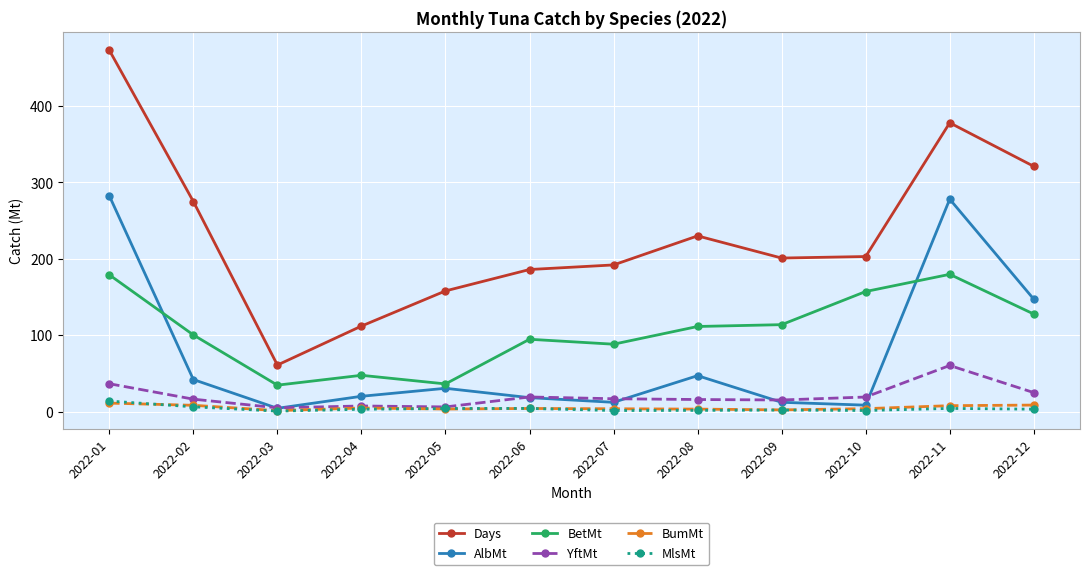

Which label corresponds to the largest value in the chart?

2022-01